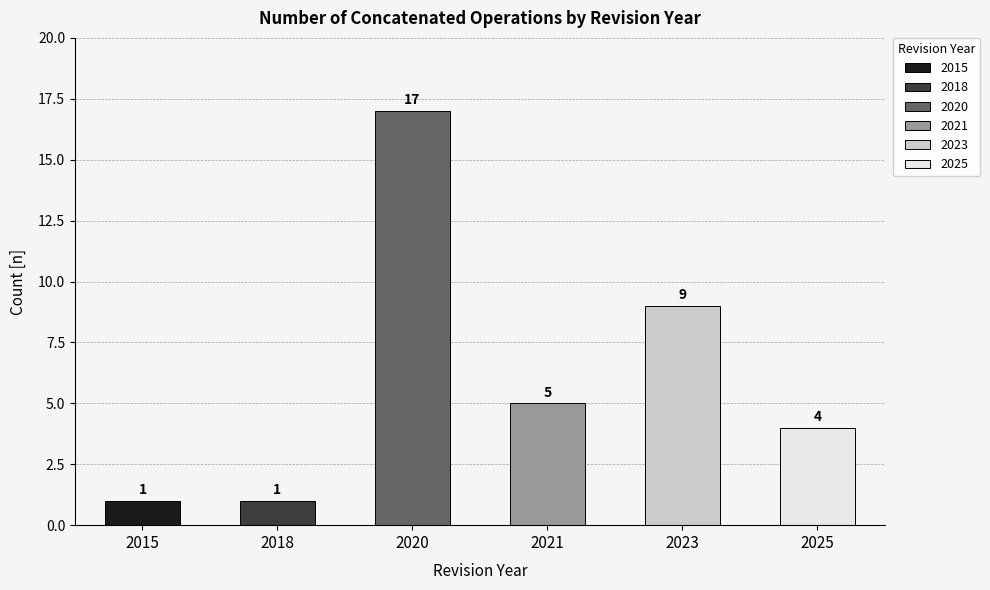

How many series are shown in this chart?

1